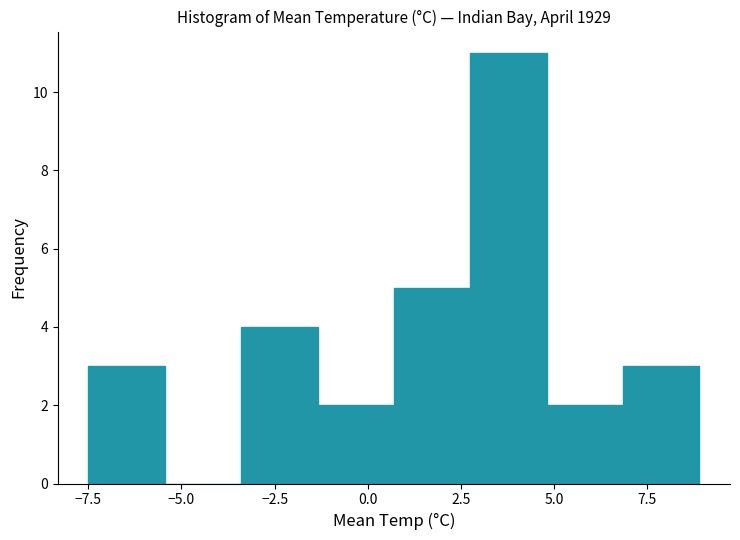

Reading left to right, list every bar in this chart as the range it spans on the x-axis followed by its height. Neither the bar edges nor the heights are printed on the chart, so give them approximately, as read against the axes.

-7.50 to -5.45: 3
-5.45 to -3.40: 0
-3.40 to -1.35: 4
-1.35 to 0.70: 2
0.70 to 2.75: 5
2.75 to 4.80: 11
4.80 to 6.85: 2
6.85 to 8.90: 3